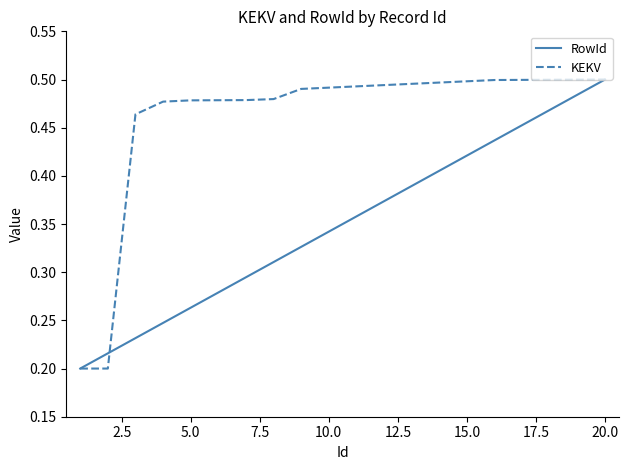

Which series has the largest total across all categories?

KEKV